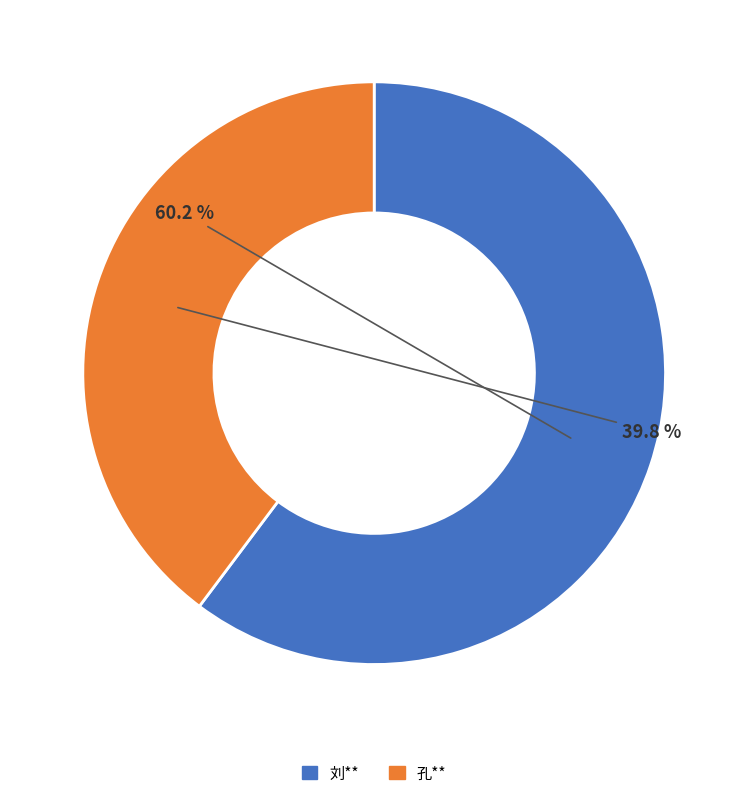

What percentage is the 刘** slice, to the nearest percent?

60%